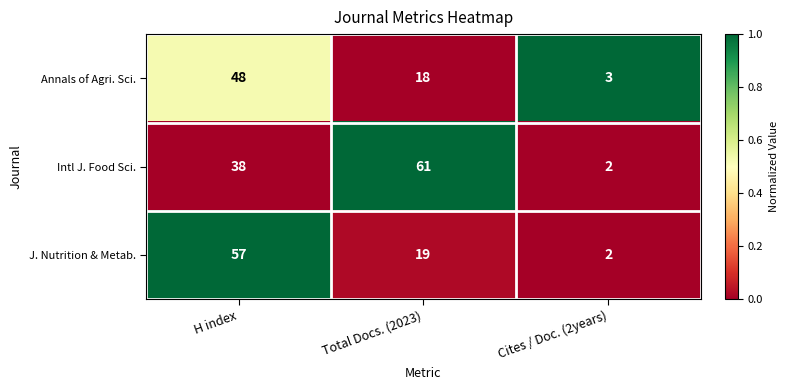

At which category is the sum across all series the highest?

H index